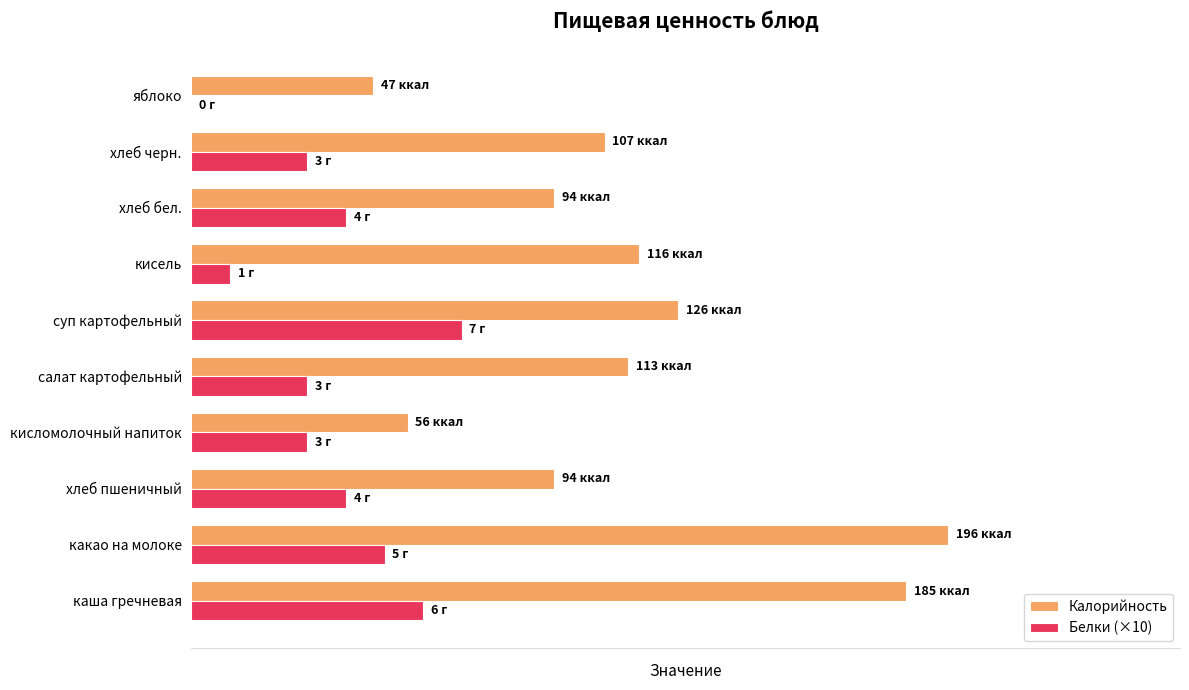

What is the average value of the Белки (×10) series?

36